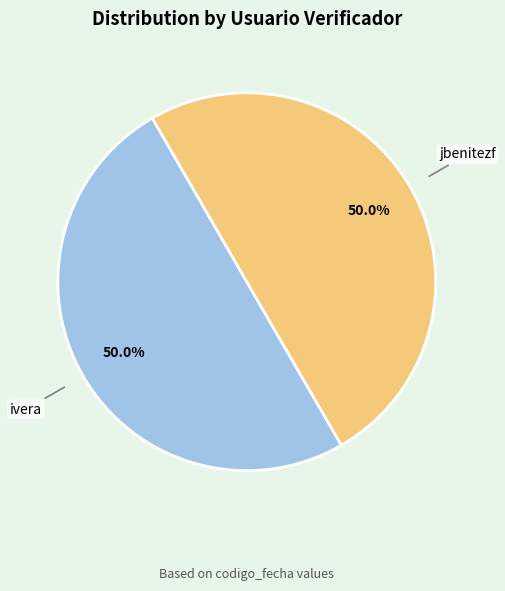

Combined, what portion of the pie is jbenitezf and ivera?

100.0%